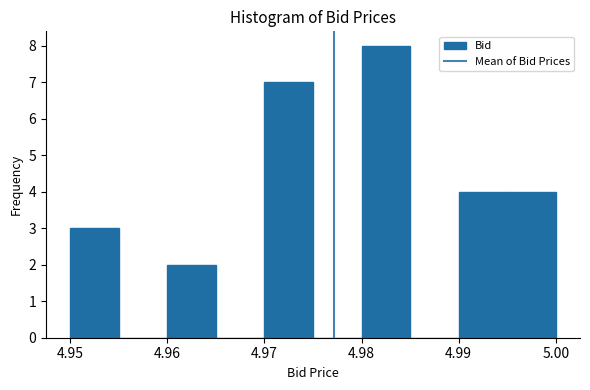

What is the height of the bar covering 4.960 to 4.965 on the x-axis? The values are not printed on the chart, so give them approximately, as read against the axis.

2